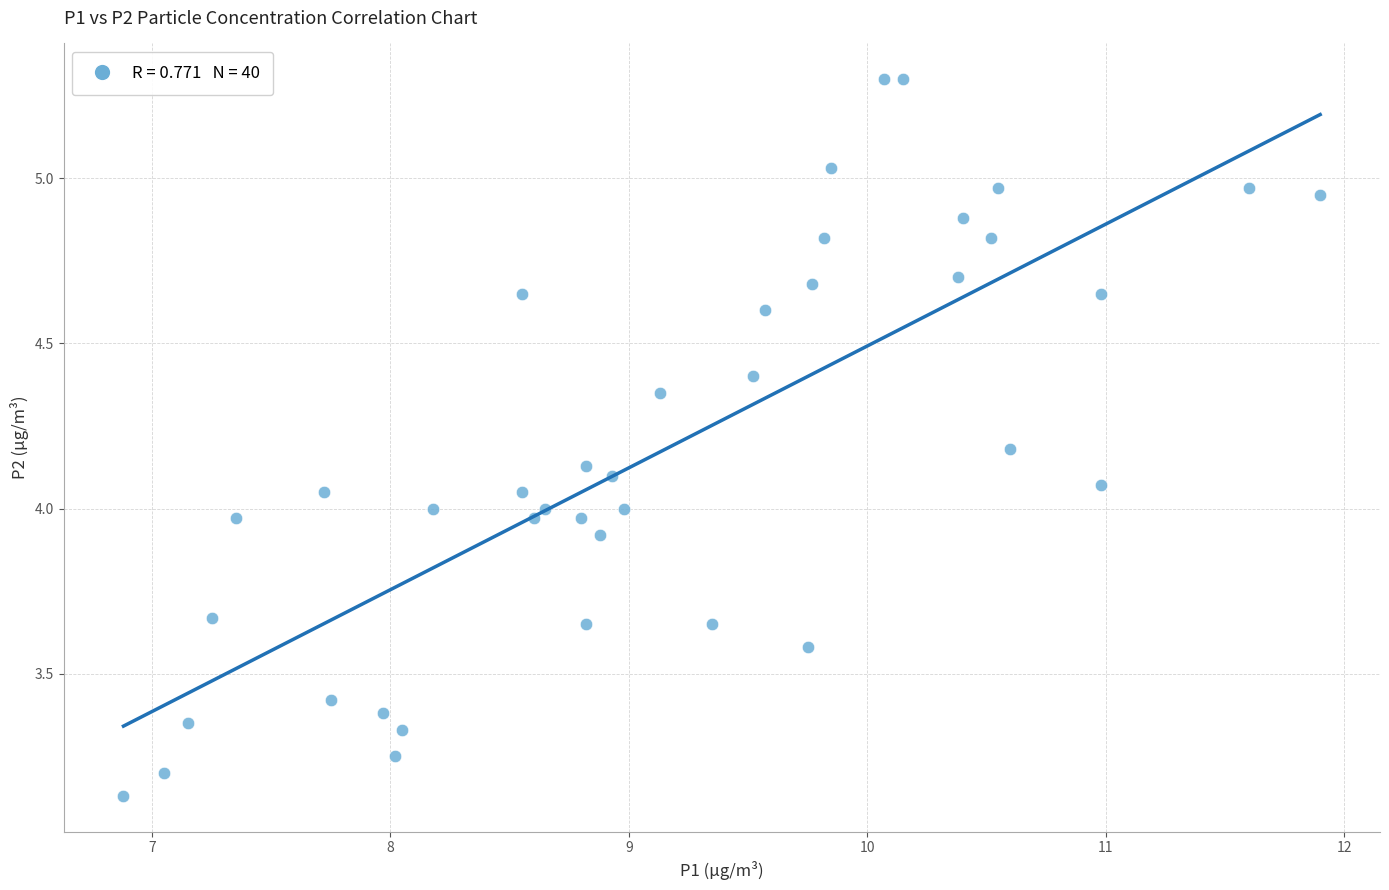

What is the range of Y values (max minus min)?

2.2